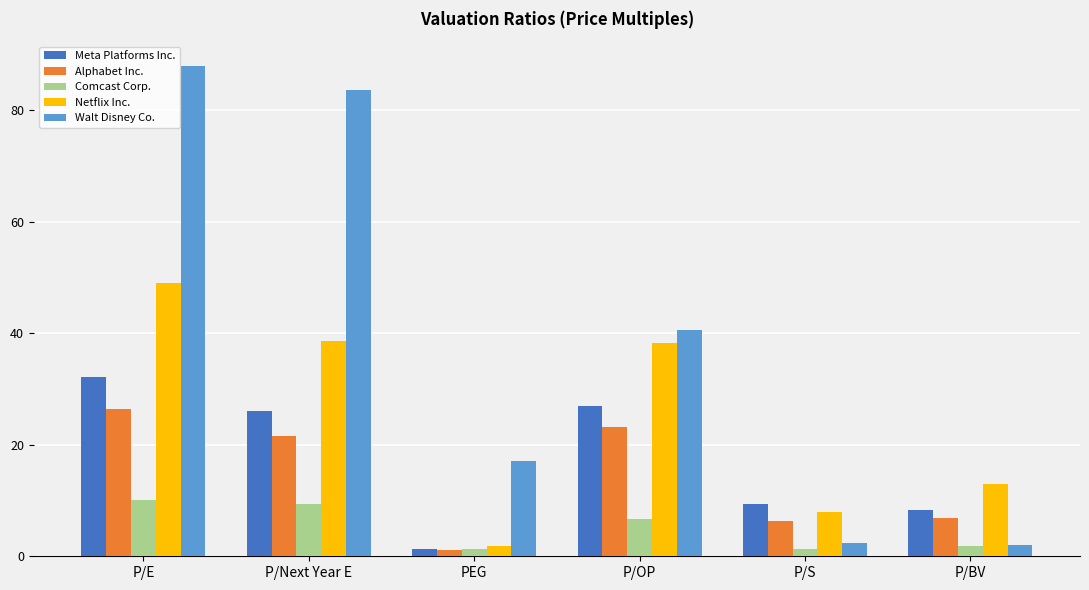

Between P/E and P/Next Year E, which series saw the biggest shift?

Netflix Inc.